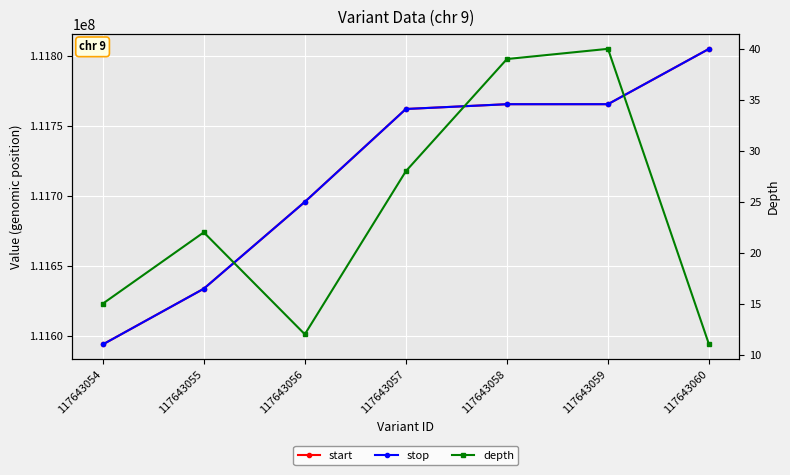

Is it true that depth equals 3 at 117643060?

False